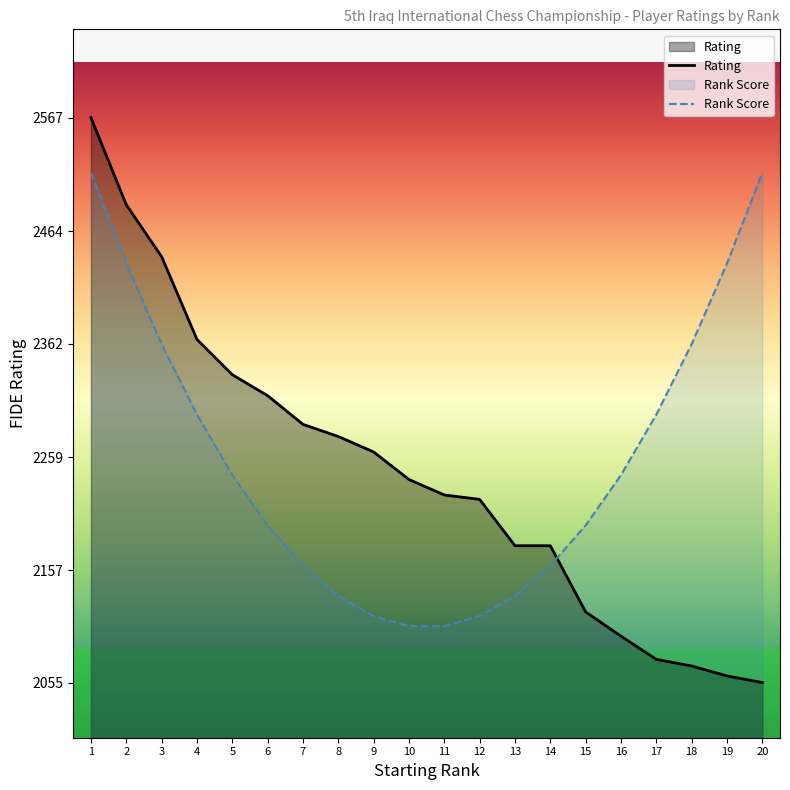

At 9, list the series in order from smallest to largest.

Rank Score, Rating